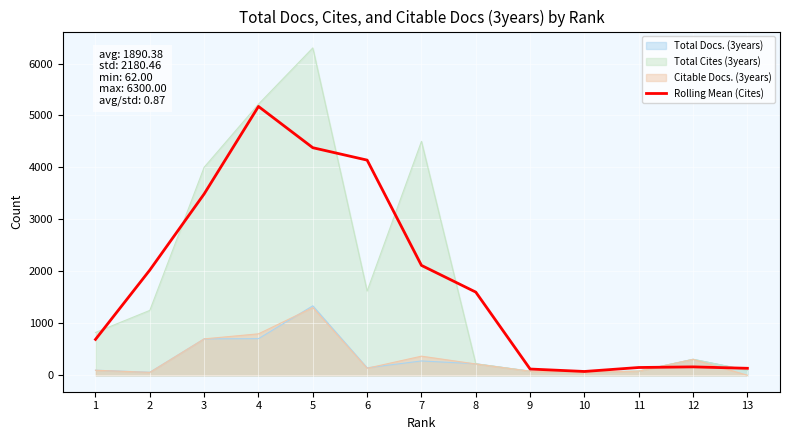

Reading left to right, extract all data points from this chart.

691.7	2026.3	3490.7	5174.0	4380.0	4141.3	2115.7	1601.7	121.7	74.7	151.0	163.0	135.7